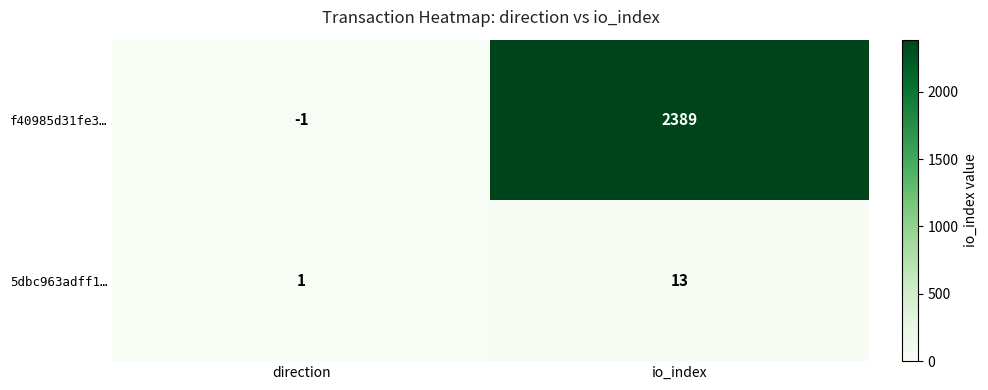

Where is f40985d31fe3… nearest to the value 1194?

direction